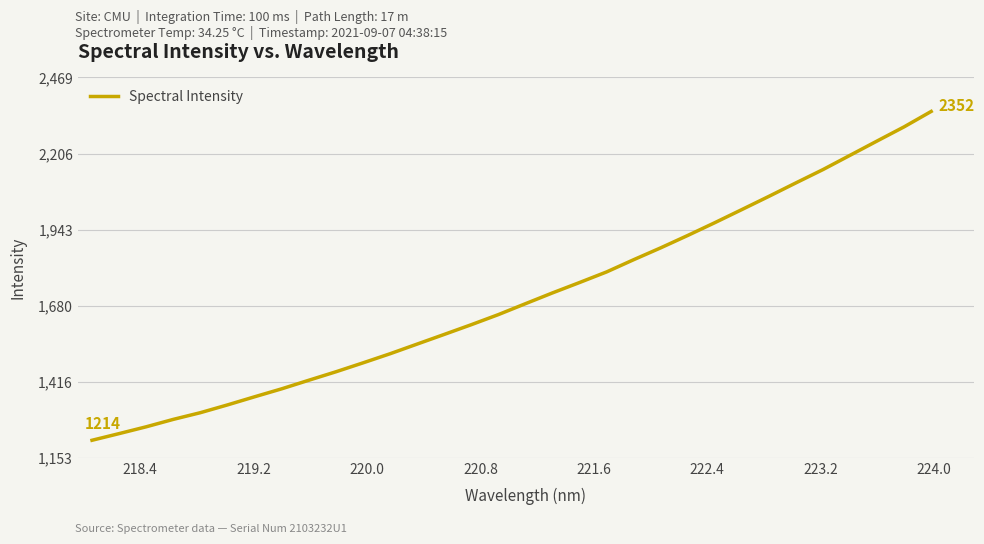

What is the greatest value displayed?

2352.3